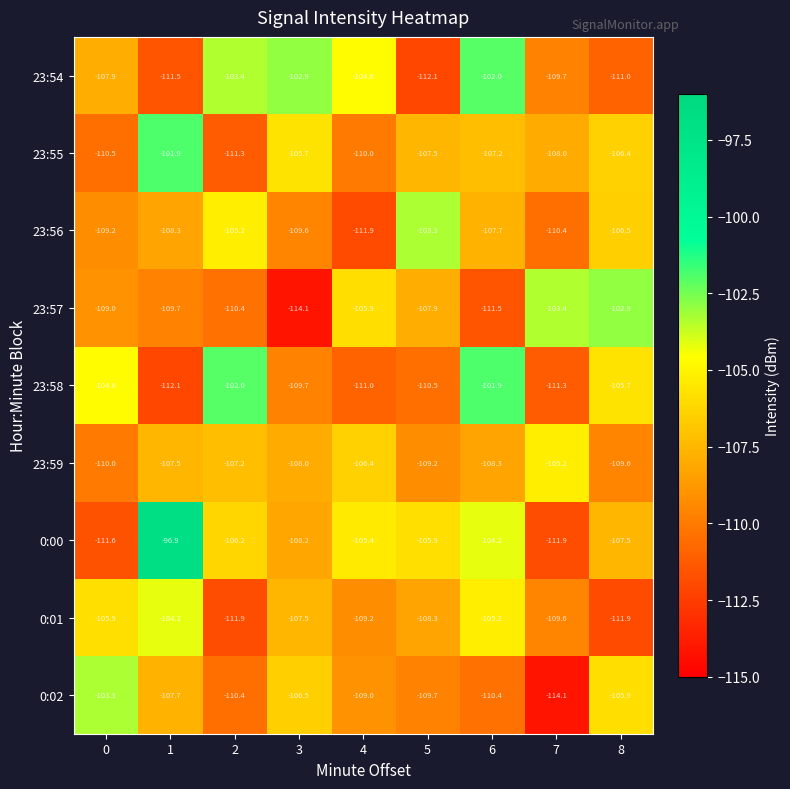

Which series changed the most between 4 and 5?

23:56